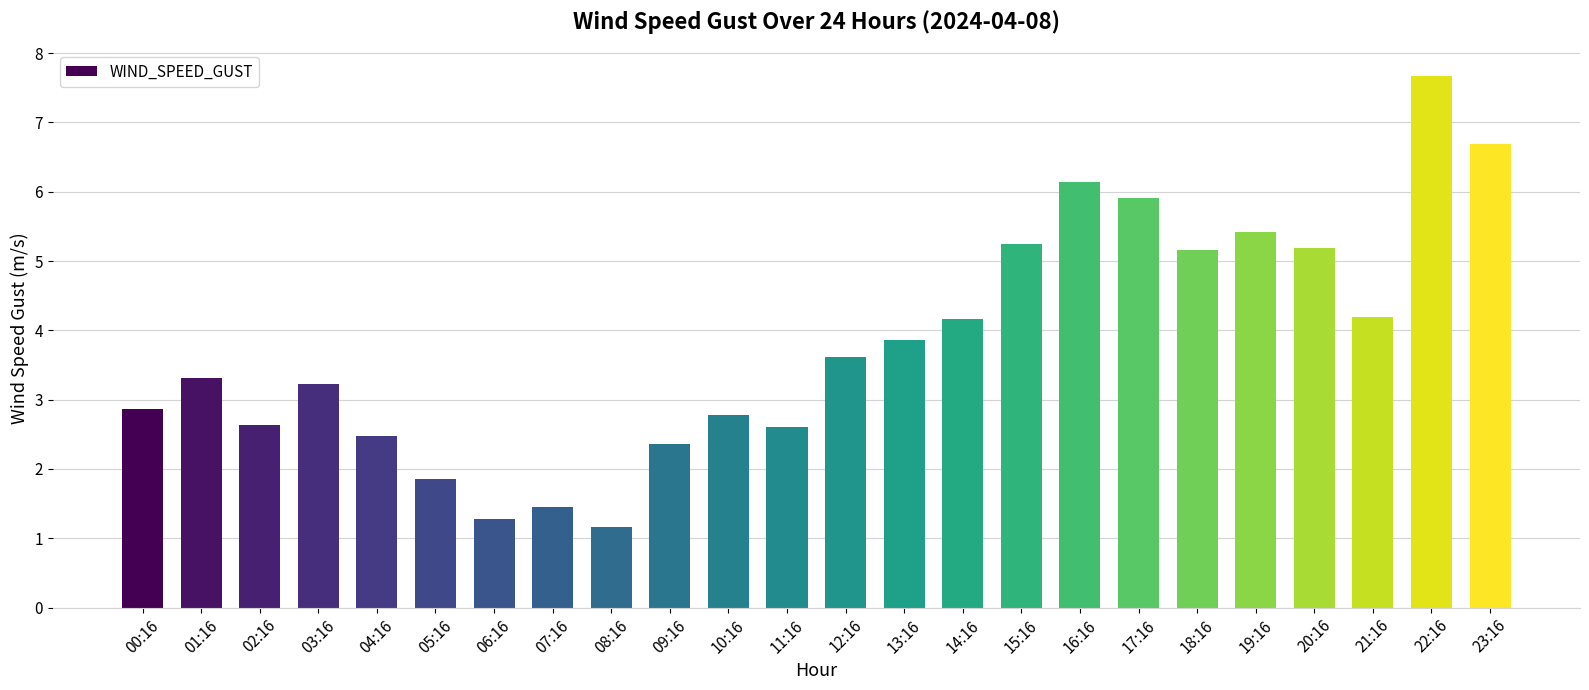

What is the average value?

3.8